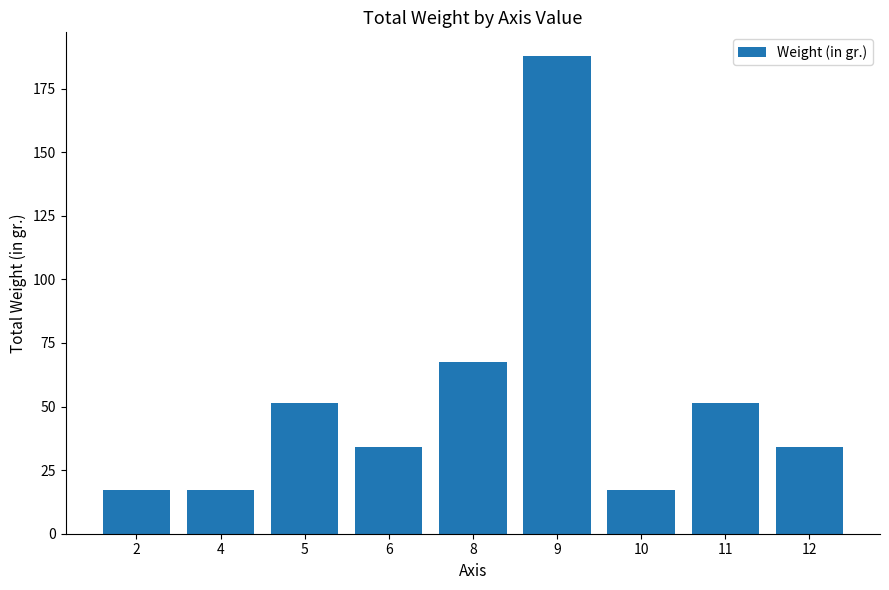

The chart shows a value of 187.7 at 9. True or false?

True